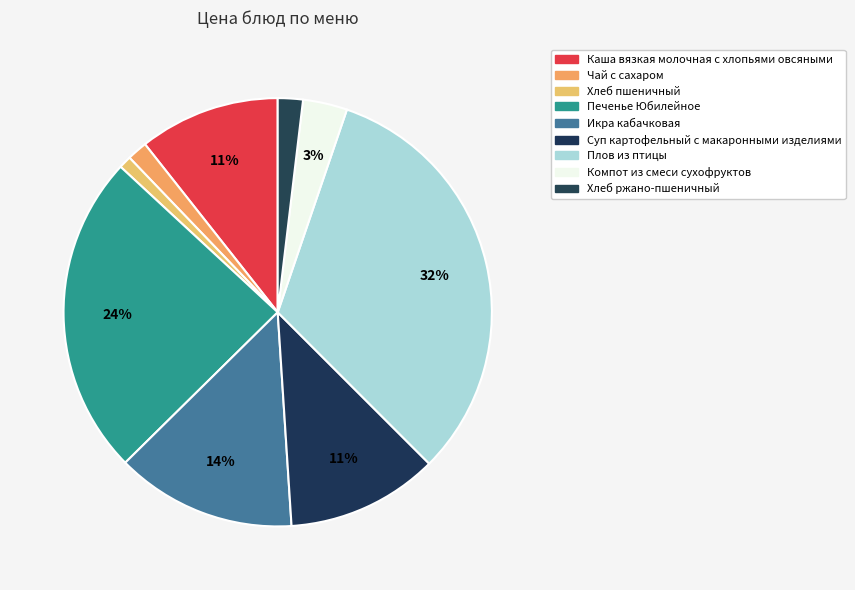

To the nearest percent, what is the difference between the Хлеб ржано-пшеничный and Печенье Юбилейное slice percentages?

22%